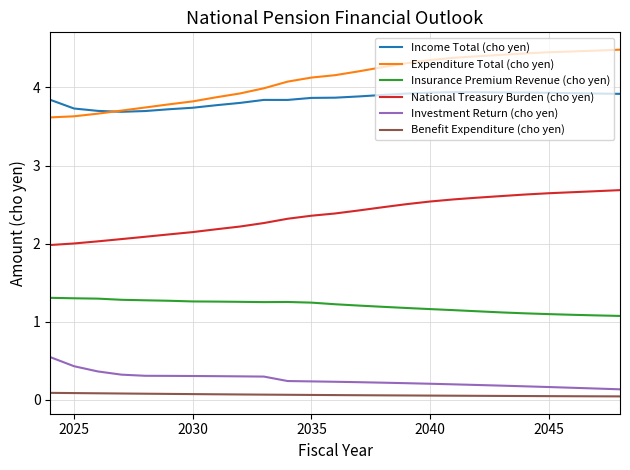

Which series has the largest range (max minus min)?

Expenditure Total (cho yen)